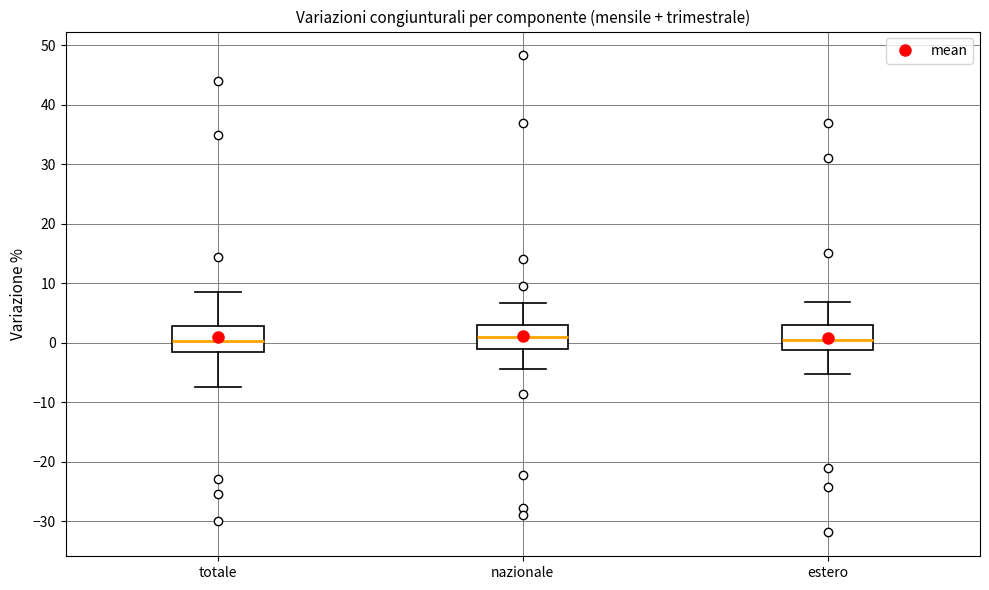

Reading left to right, read every box against the y-axis: the position of its median line, the range the box covers, and the ends of its whiskers. The values are not printed on the chart, so give them approximately, as read against the axis.

totale: median 0, box -1 to 3, whiskers -7 to 9
nazionale: median 1, box -1 to 3, whiskers -4 to 7
estero: median 1, box -1 to 3, whiskers -5 to 7